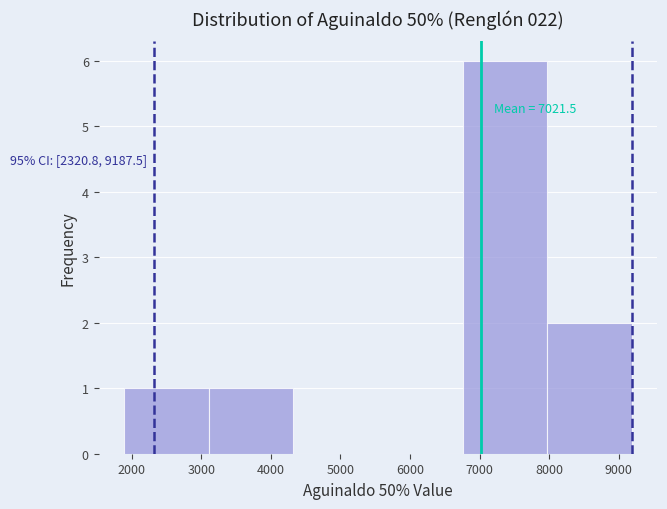

Which range on the x-axis has the tallest bar?

6800 to 8000